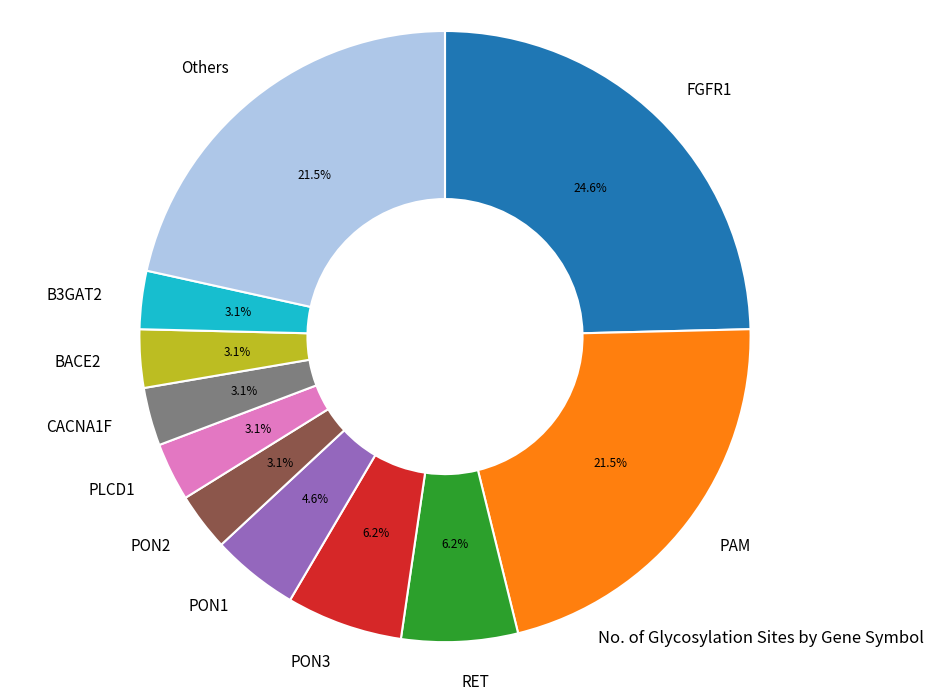

Do PON2 and PON3 together represent more than half of the pie?

No